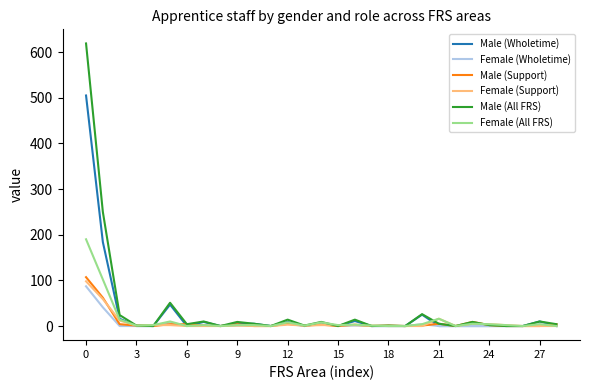

What is the highest value of the Male (Support) series?

107